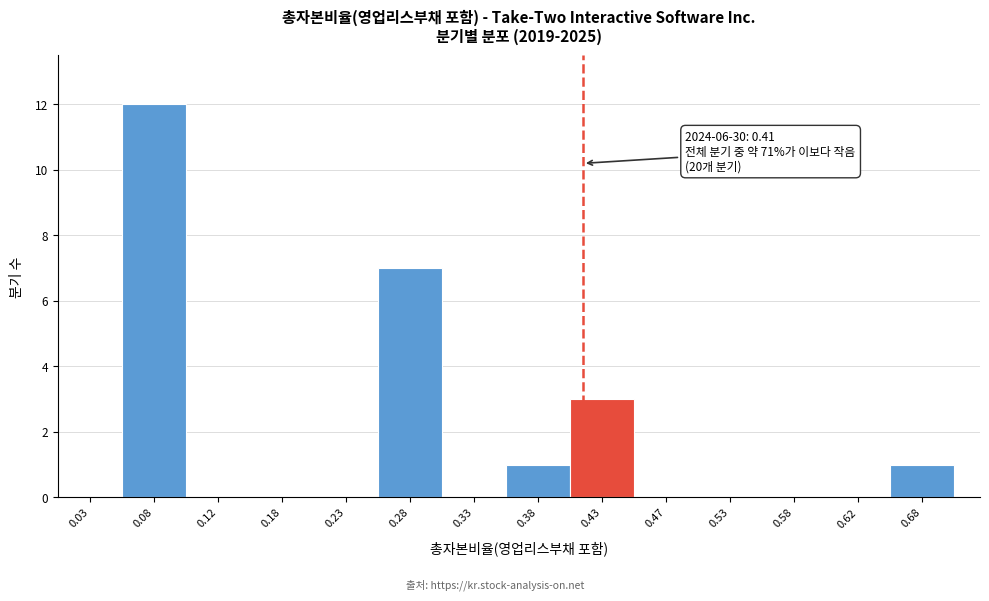

Which range on the x-axis has the tallest bar?

0.05 to 0.10